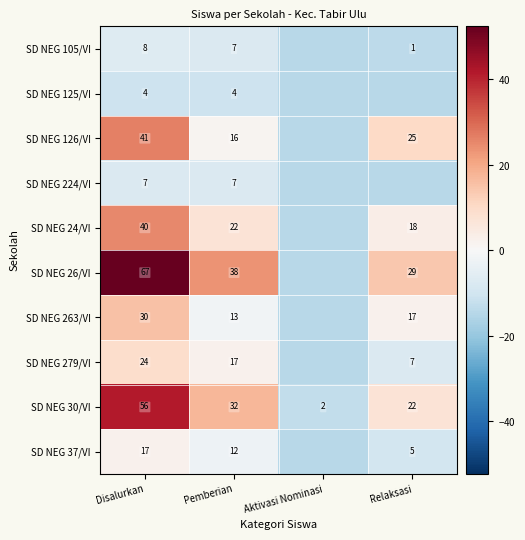

Is the value of SD NEG 125/VI at Disalurkan greater than the value of SD NEG 24/VI at Relaksasi?

No